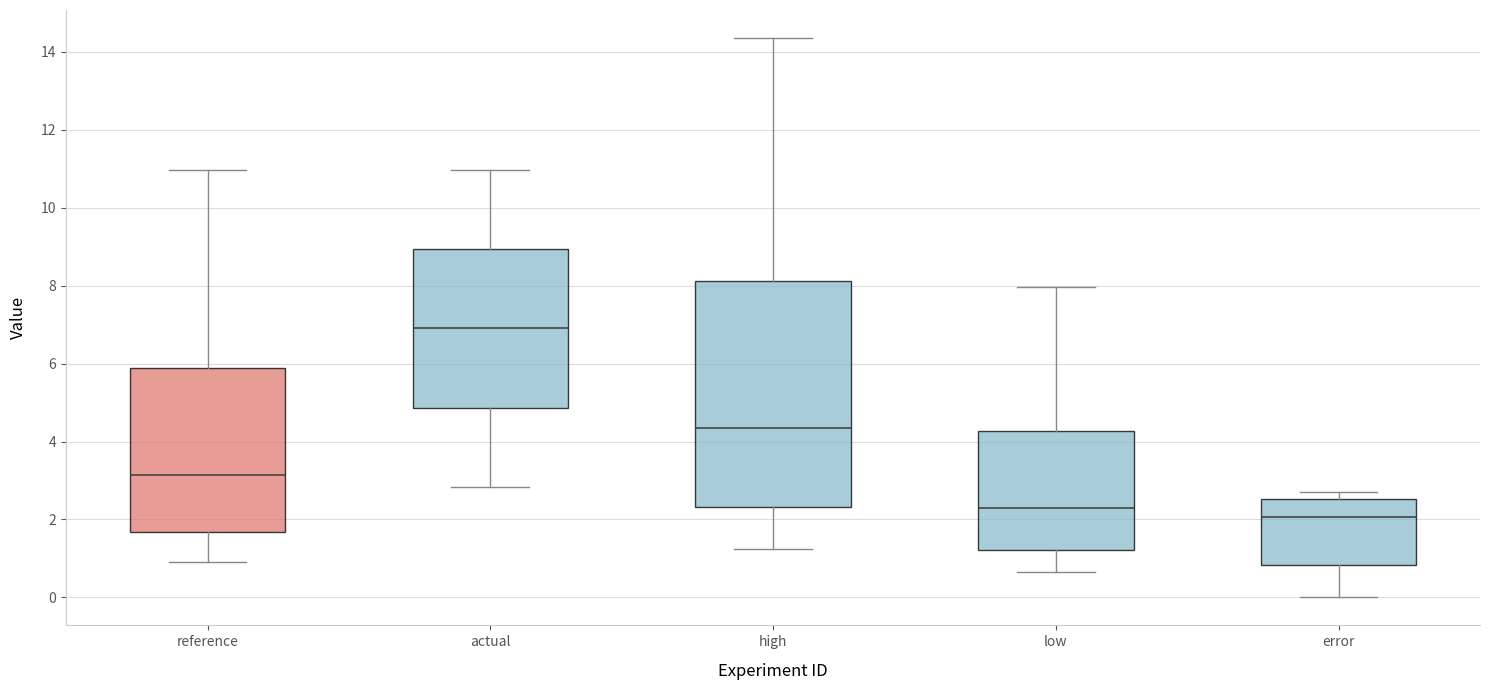

Reading left to right, read every box against the y-axis: the position of its median line, the range the box covers, and the ends of its whiskers. The values are not printed on the chart, so give them approximately, as read against the axis.

reference: median 3.2, box 1.6 to 5.8, whiskers 1.0 to 11.0
actual: median 7.0, box 4.8 to 9.0, whiskers 2.8 to 11.0
high: median 4.4, box 2.4 to 8.2, whiskers 1.2 to 14.4
low: median 2.2, box 1.2 to 4.2, whiskers 0.6 to 8.0
error: median 2.0, box 0.8 to 2.6, whiskers 0.0 to 2.8